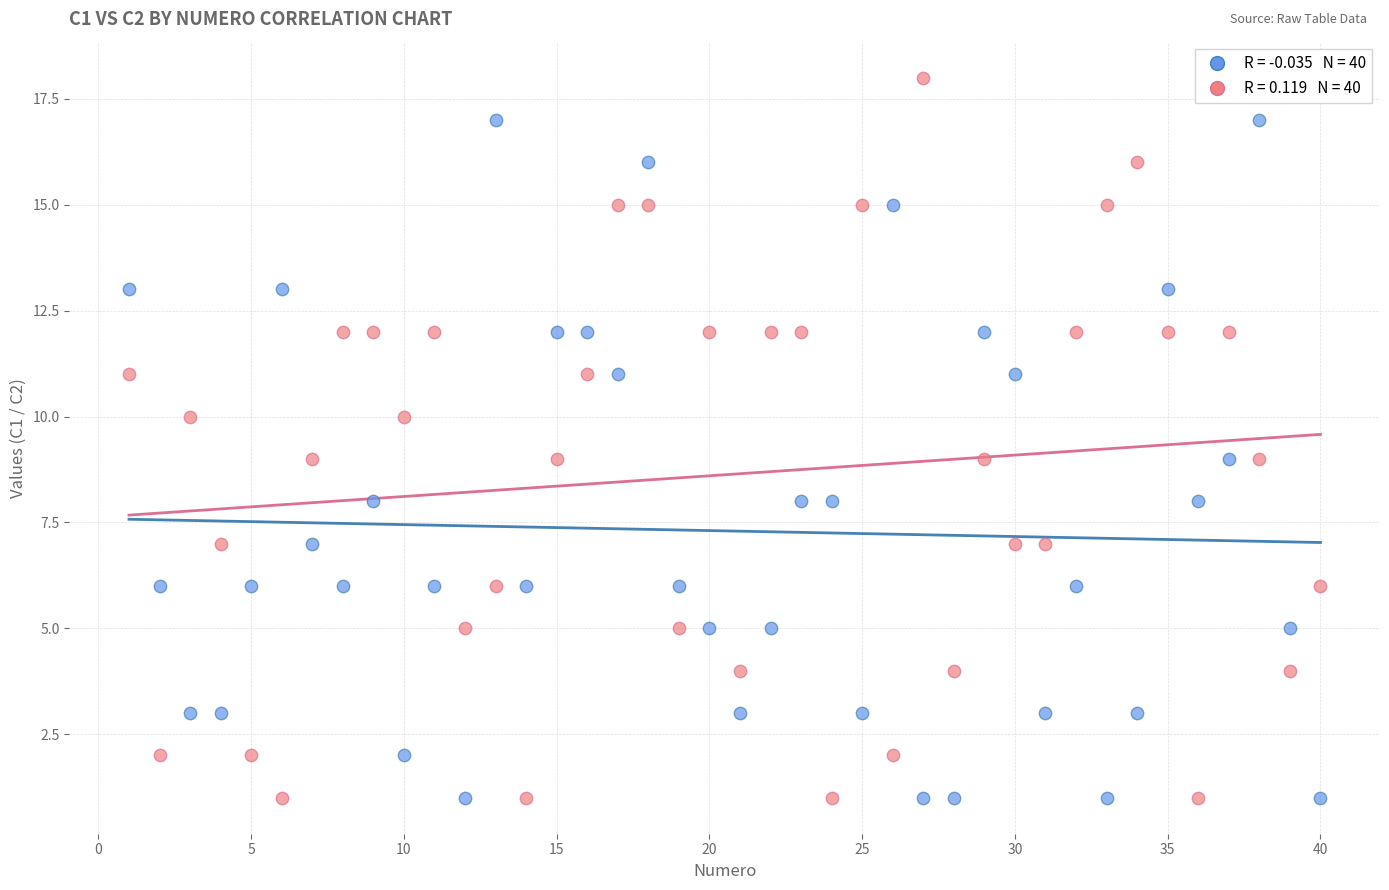

Across all data points, what is the range of X values (max minus min)?

39